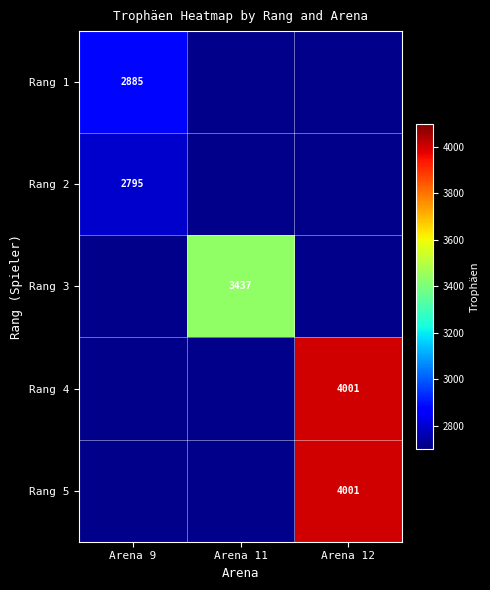

Is it true that Rang 1 equals 1756 at Arena 9?

False